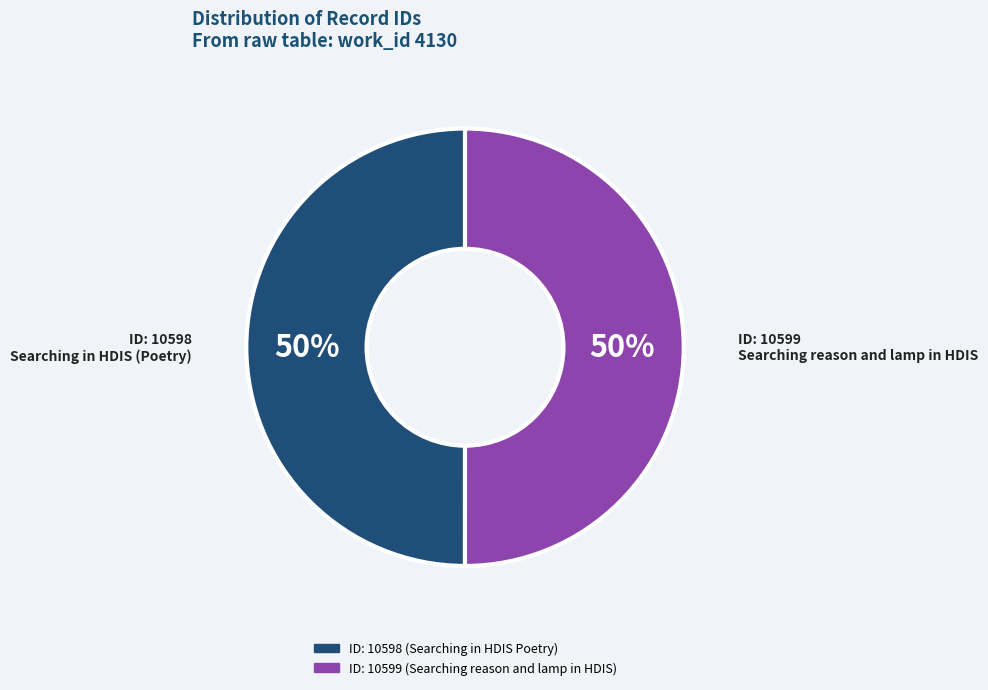

How many segments does this pie chart have?

2